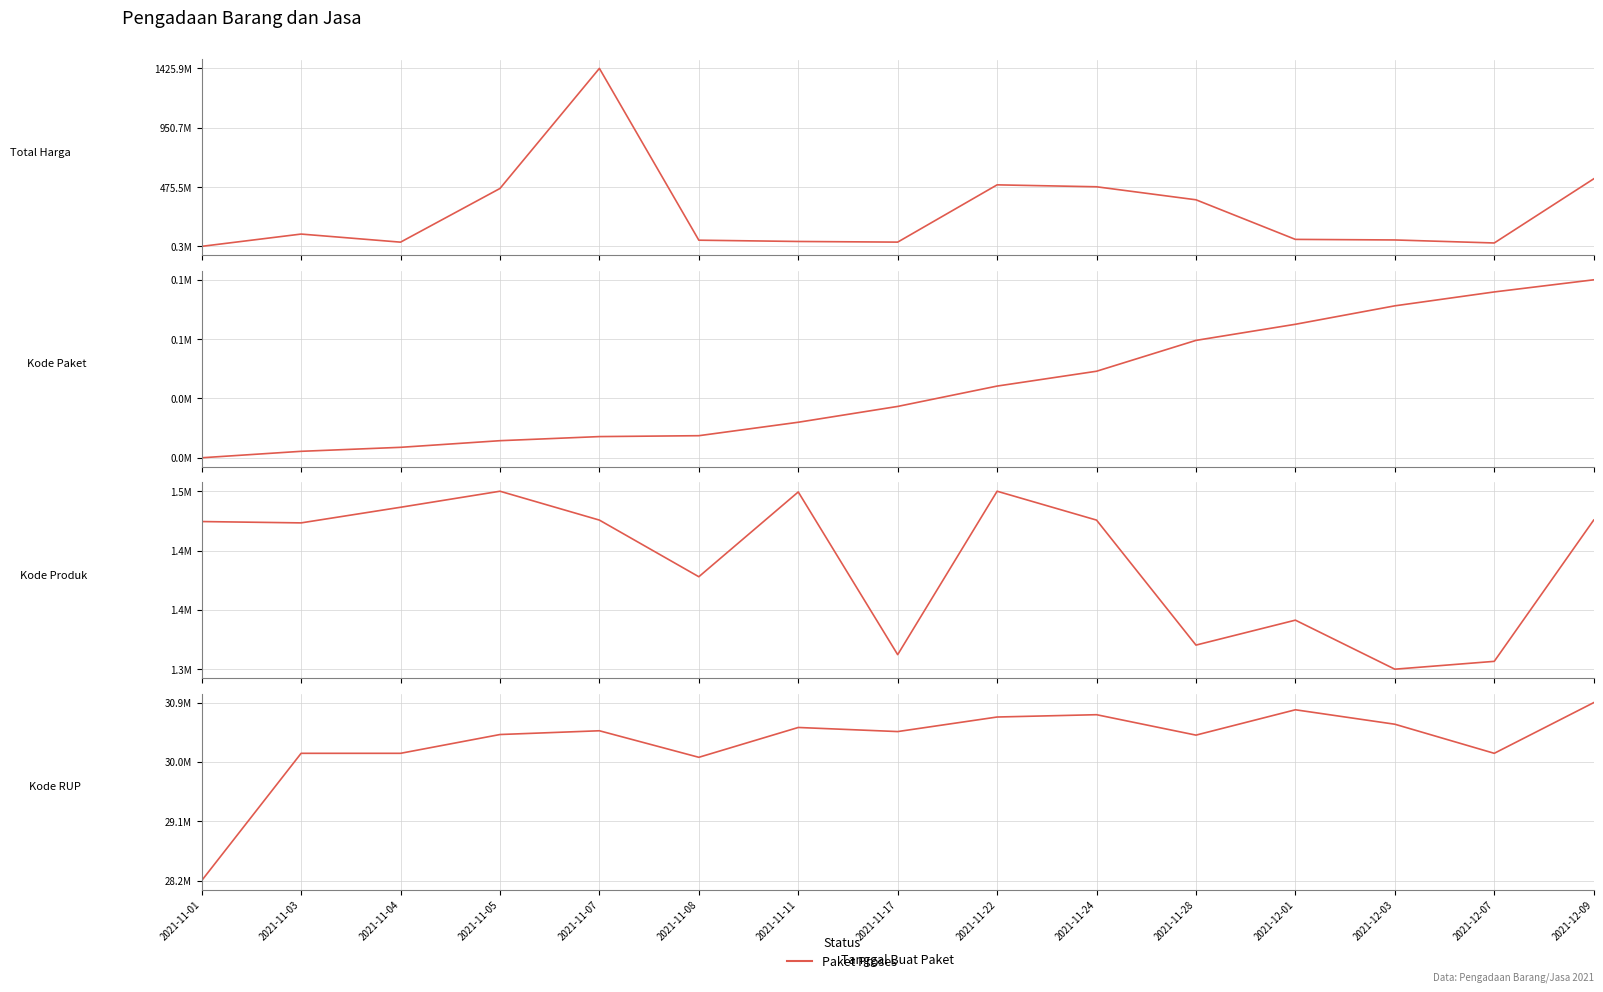

What is the value of the Kode Produk point at the 7th from the left?

1518309